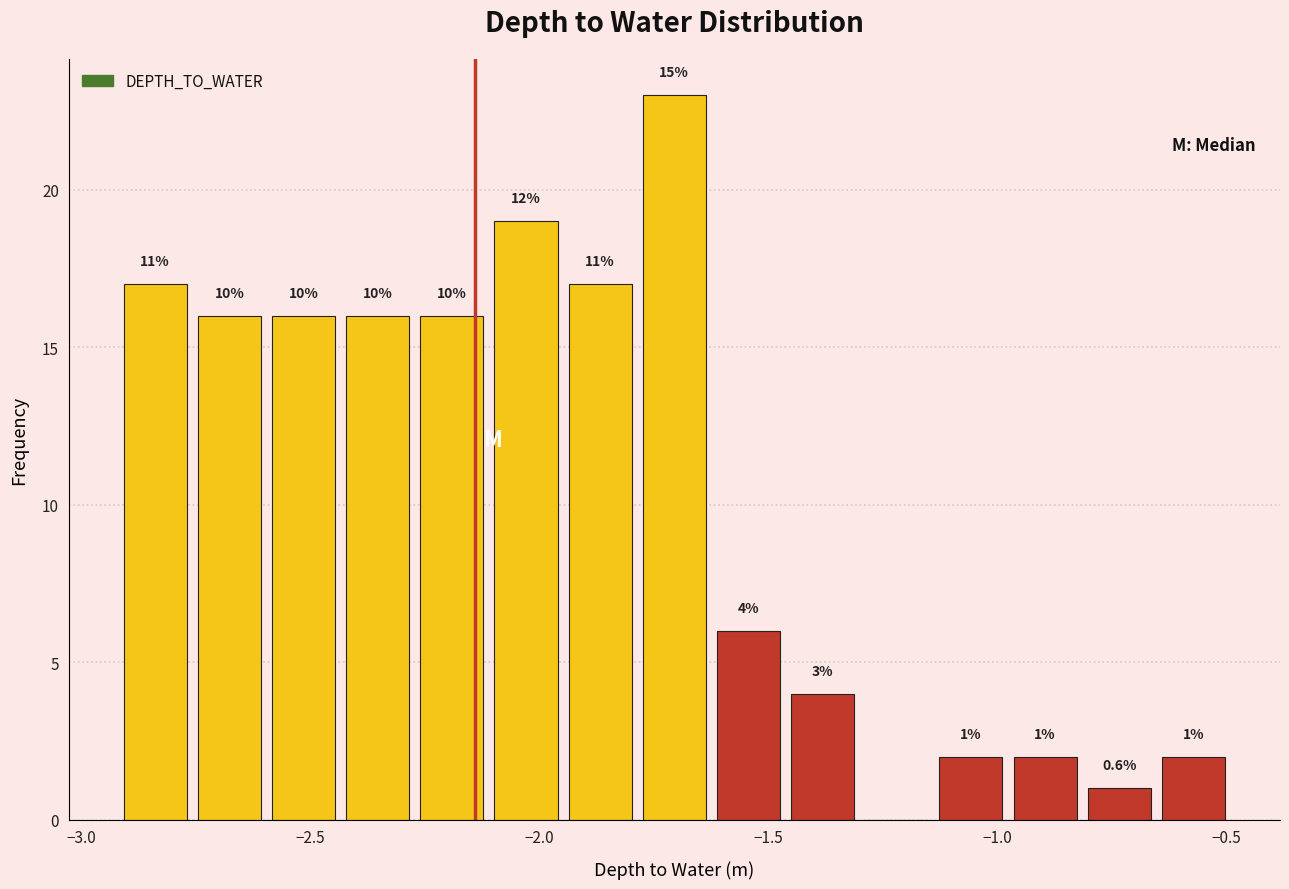

Around what value on the x-axis is the tallest bar? Give the approximate position of its centre, as read against the axis.

-1.70